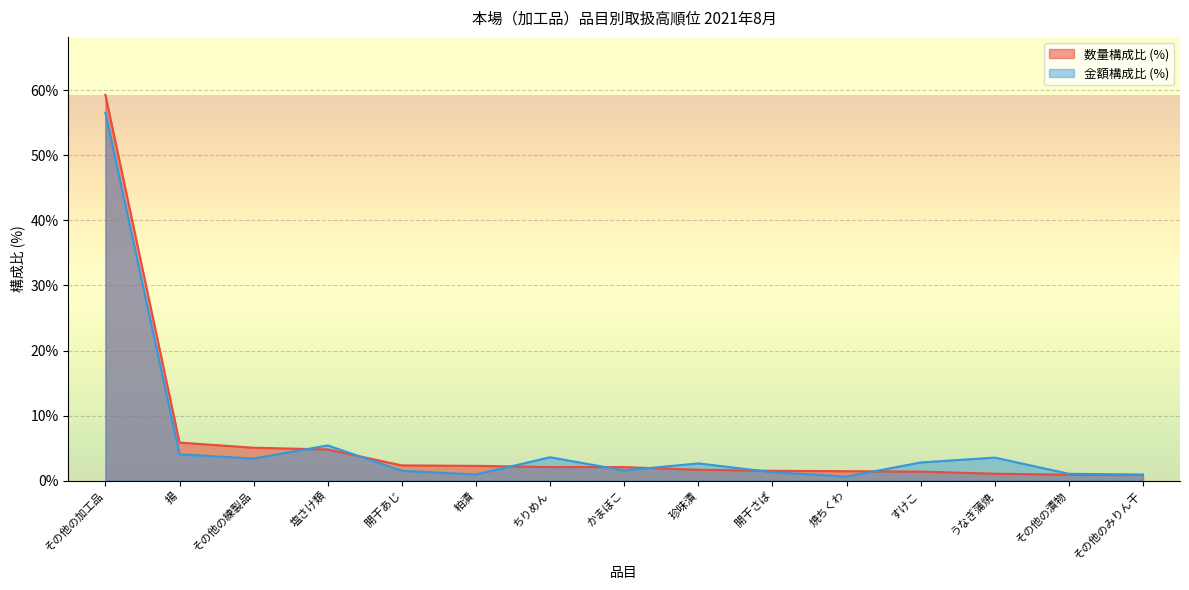

How many values in the 数量 (kg) series exceed 2?

8